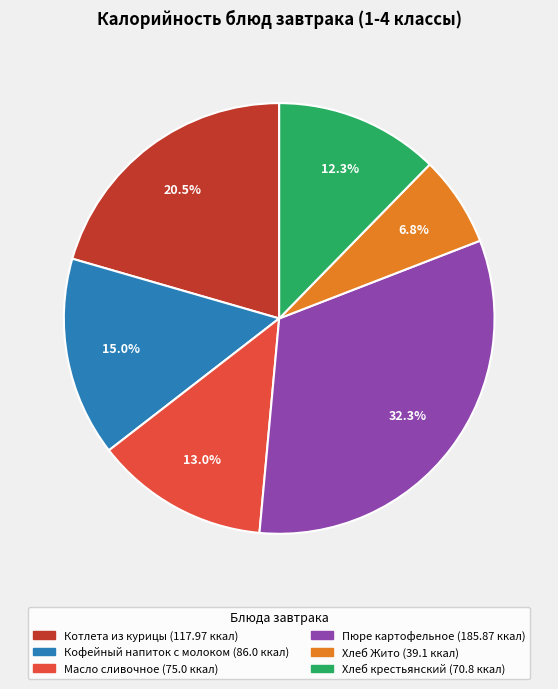

Which slice is the smallest?

Хлеб Жито